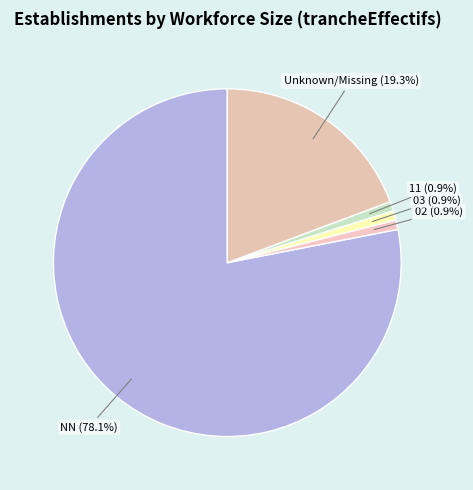

How many slices are in this pie chart?

5